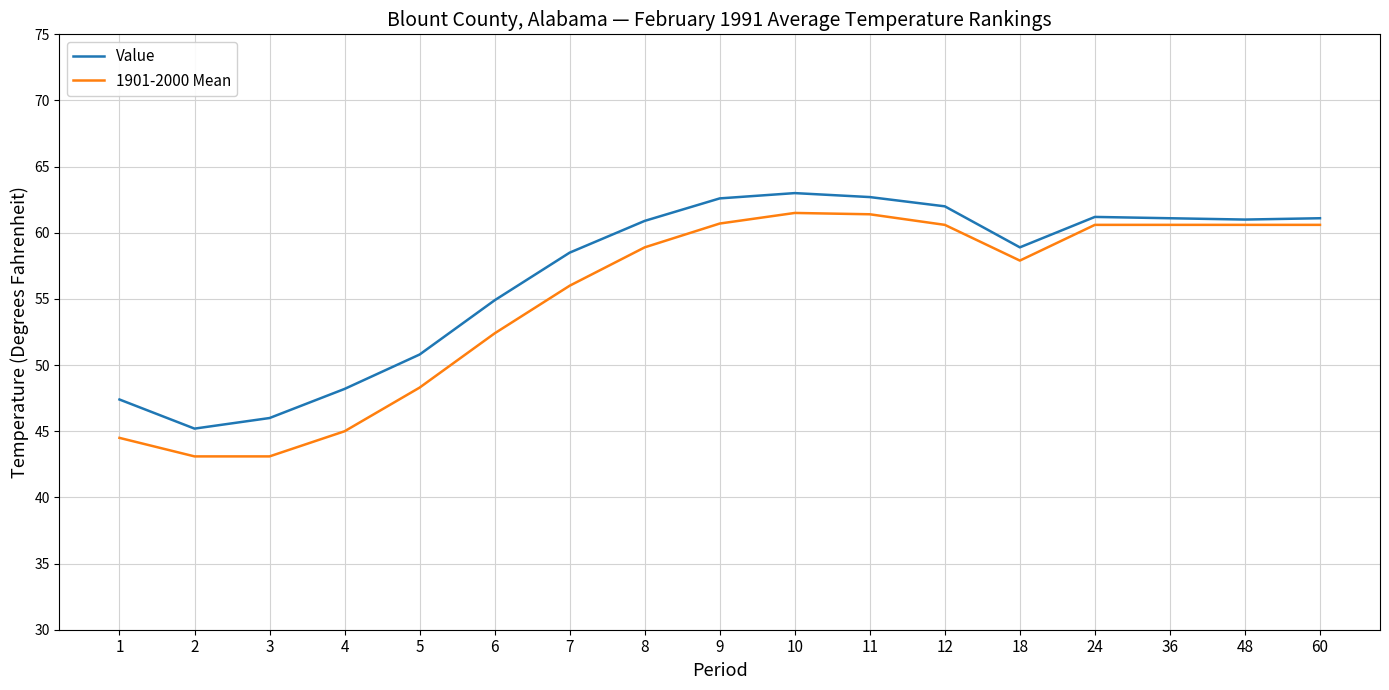

What is the difference between the maximum and minimum values in the 1901-2000 Mean series?

18.4